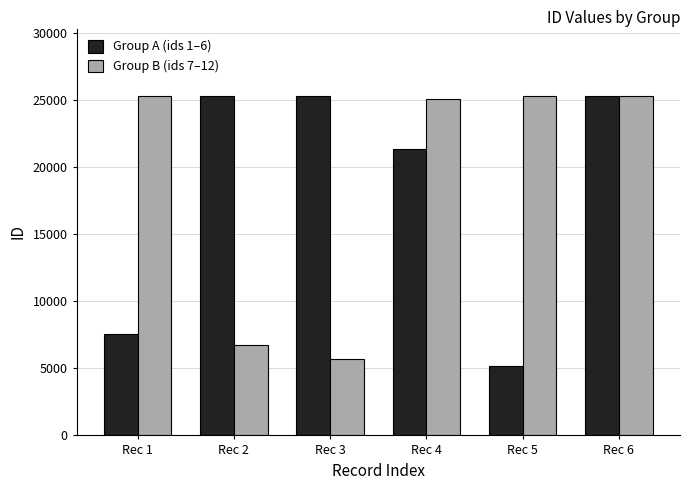

Which series changed the most between Rec 5 and Rec 6?

Group A (ids 1–6)